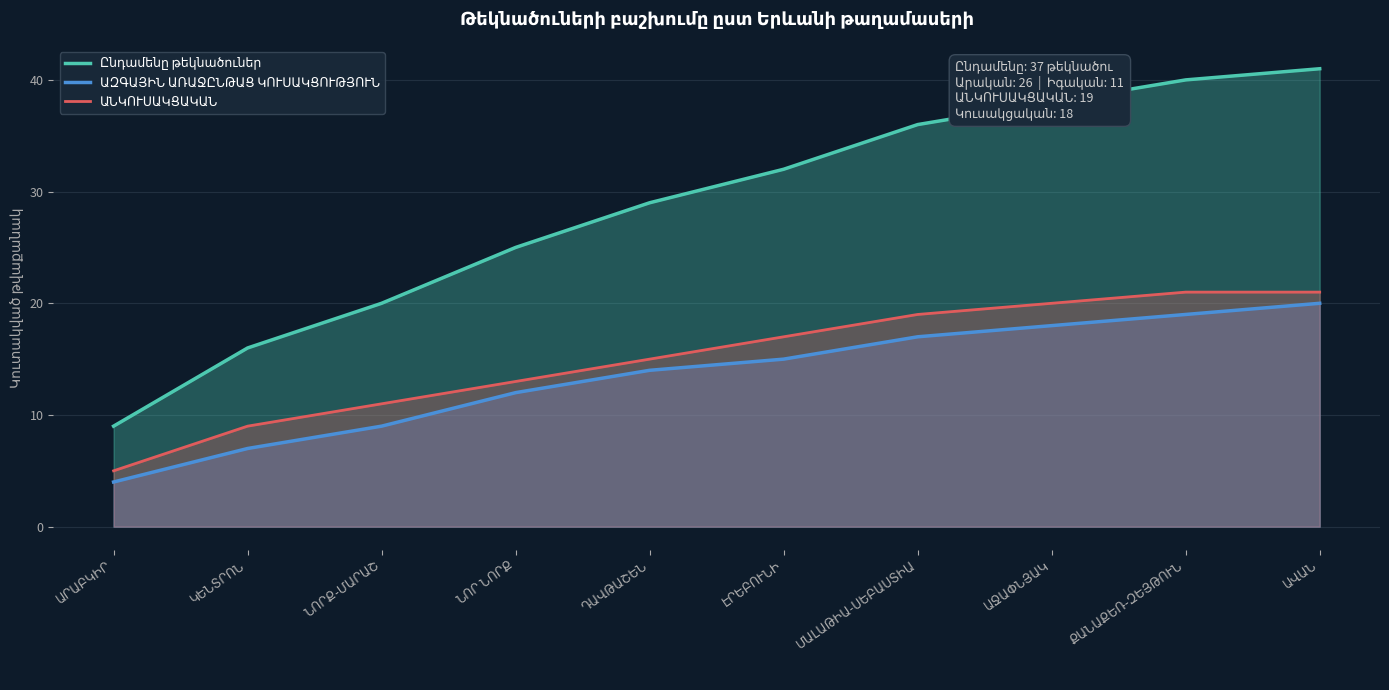

What is the label of the 2nd point from the right?

ՔԱՆԱՔԵՌ-ԶԵՅԹՈՒՆ